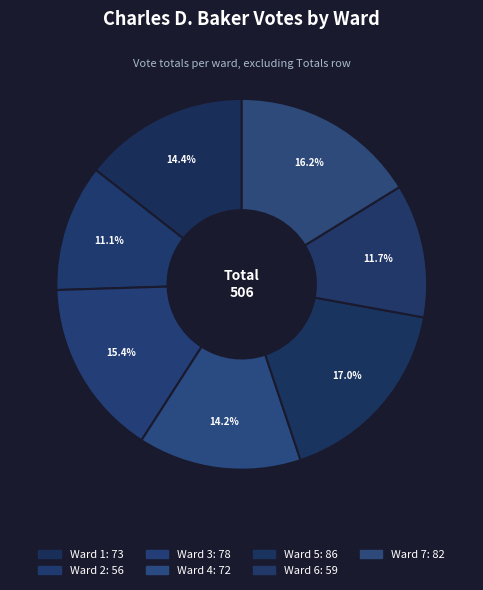

What percentage is the Ward 5 slice, to the nearest percent?

17%